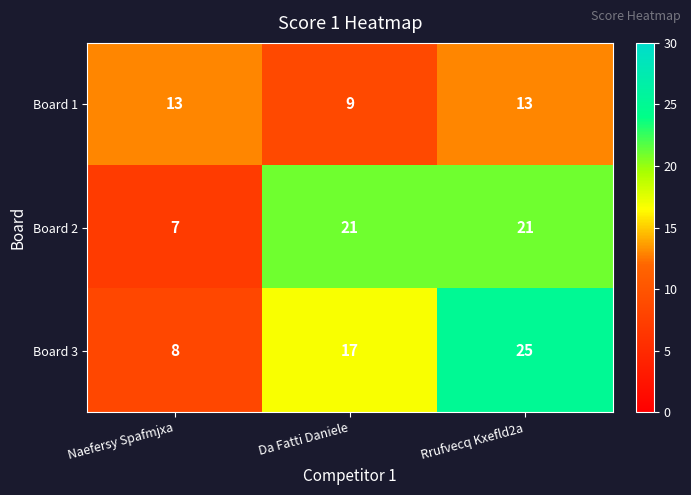

Which label corresponds to the smallest value in the chart?

Naefersy Spafmjxa